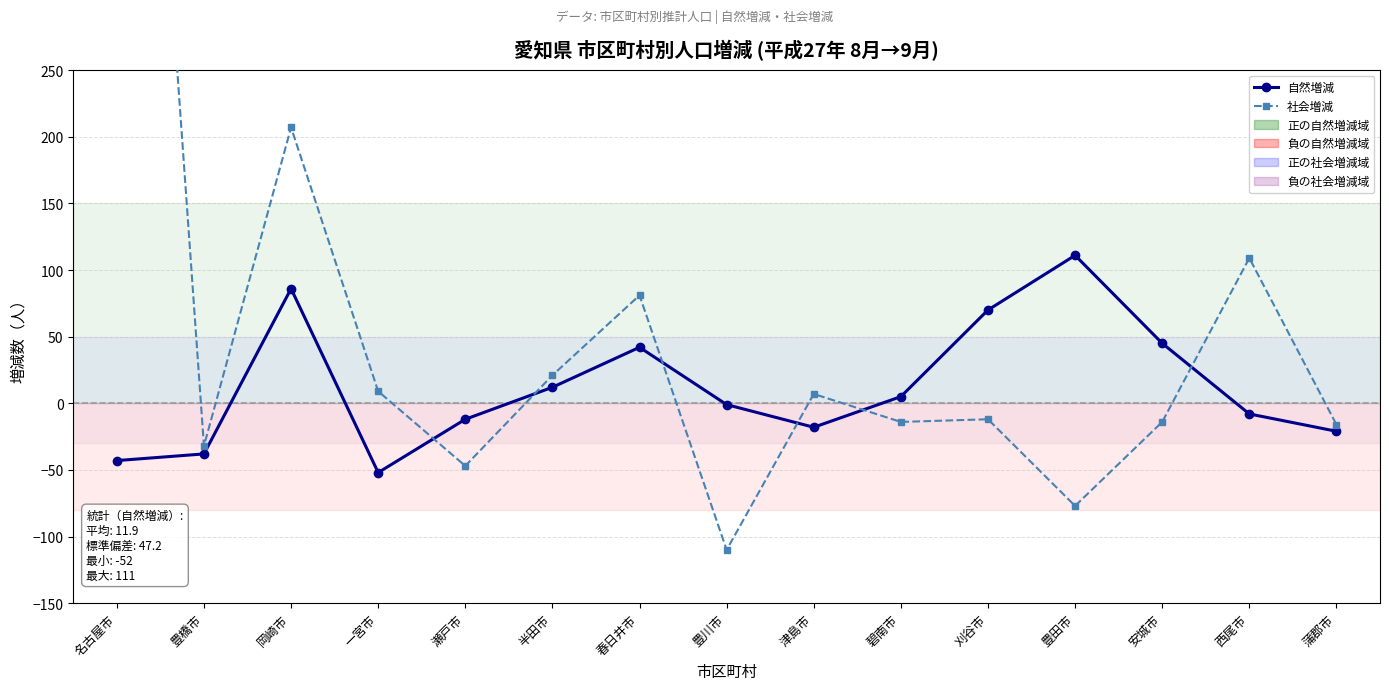

Is the value of 自然増減 at 碧南市 greater than the value of 社会増減 at 刈谷市?

Yes